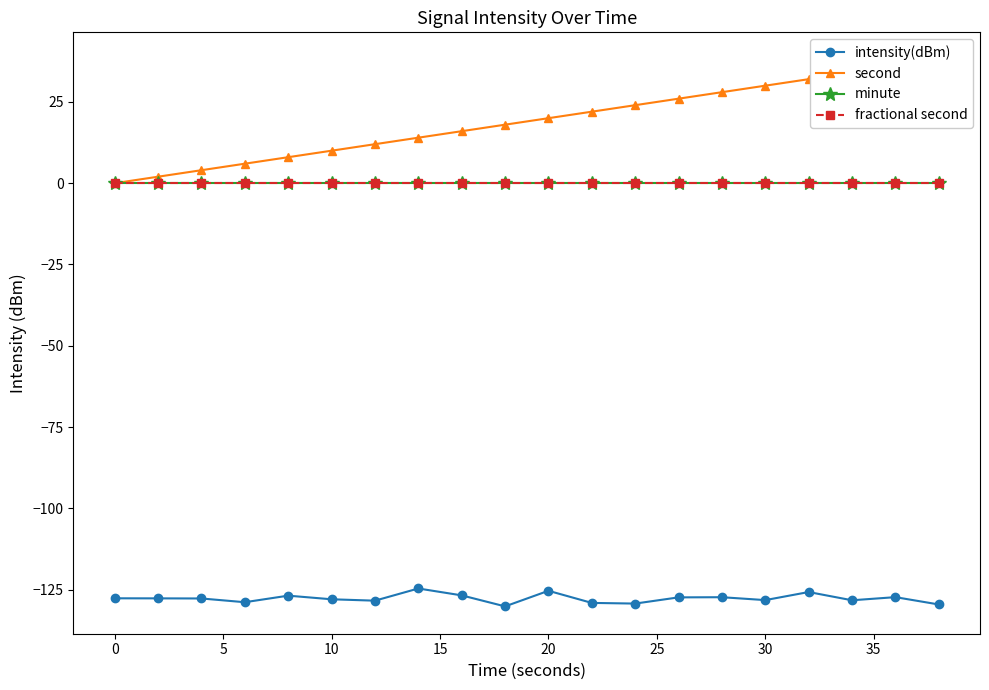

Which series has the widest spread of values?

second